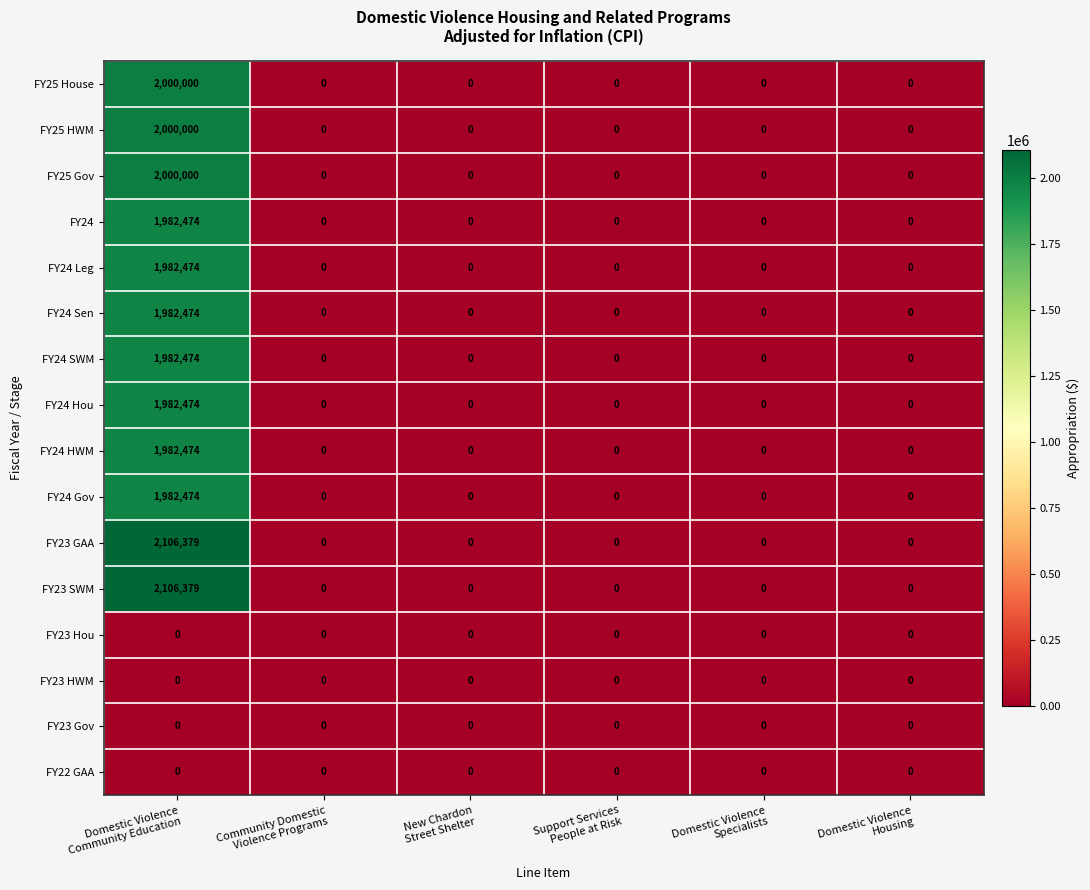

What is the greatest value displayed?

2106379